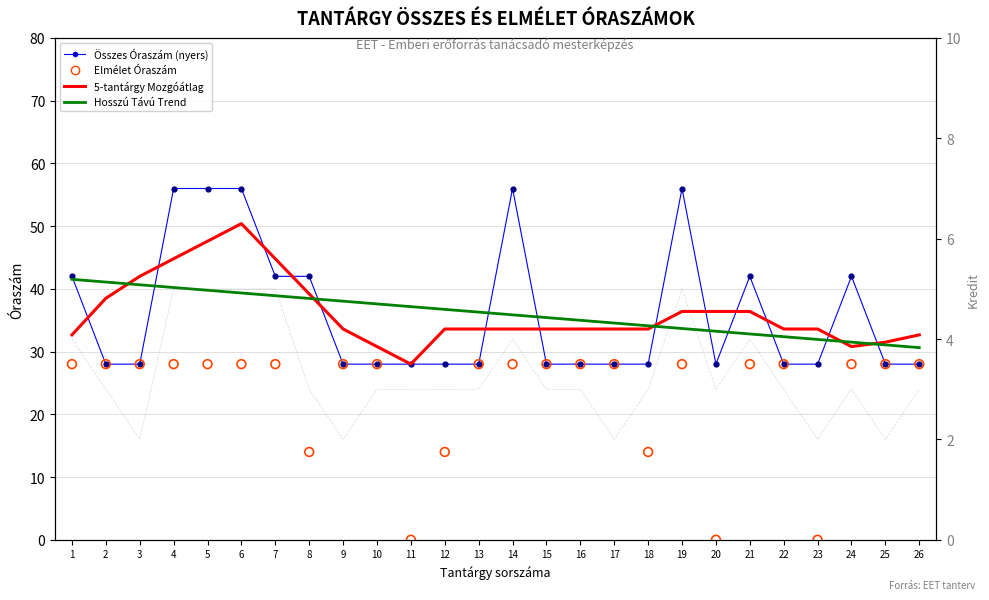

Which series has the largest Y range (max minus min)?

Összes Óraszám (nyers)